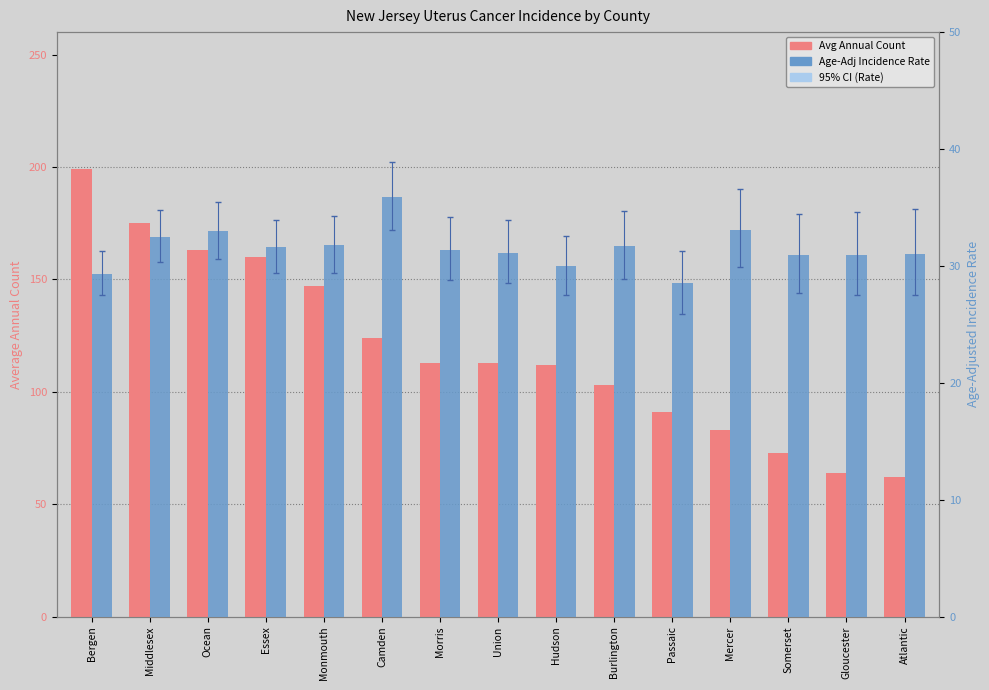

What is the minimum value shown in the chart?

28.5